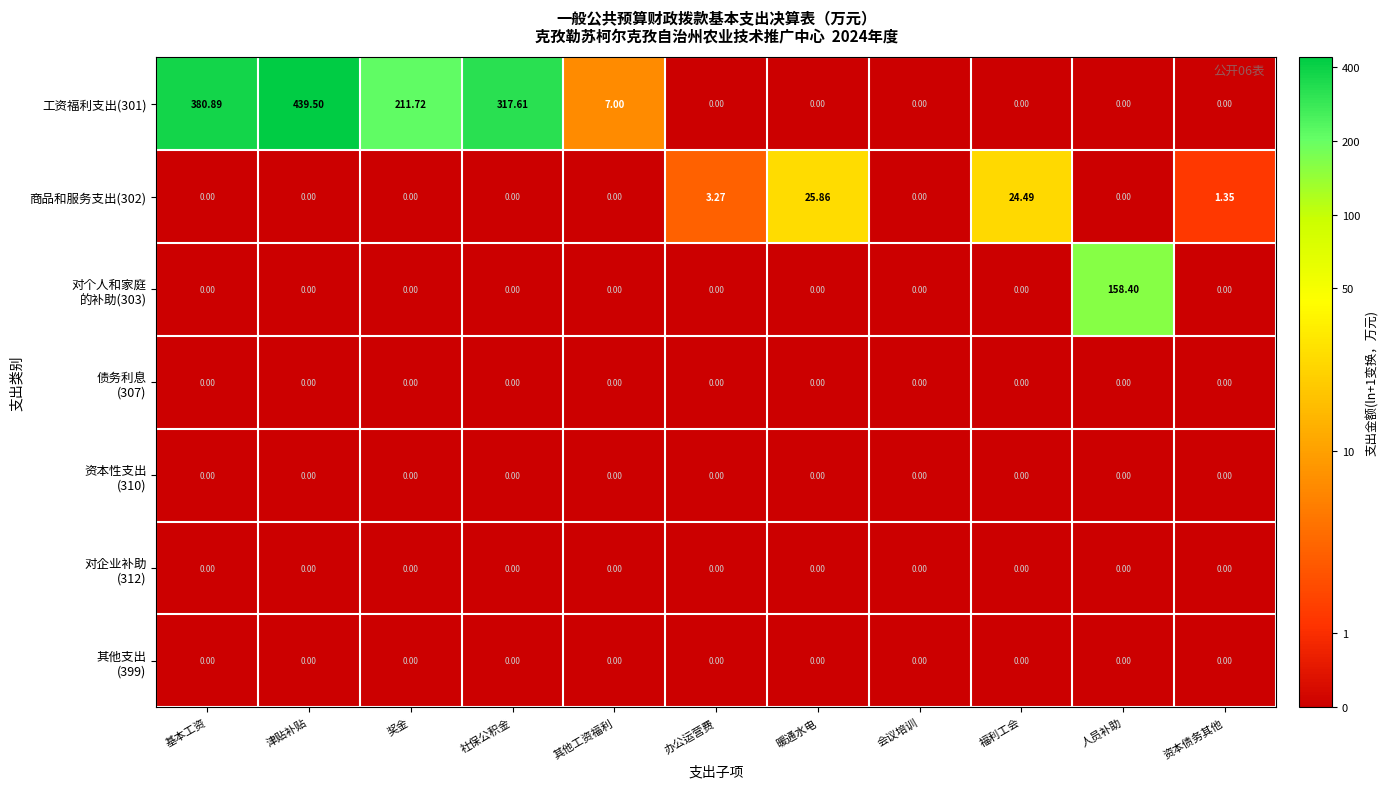

What is the total value across all series at 暖通水电?

25.9